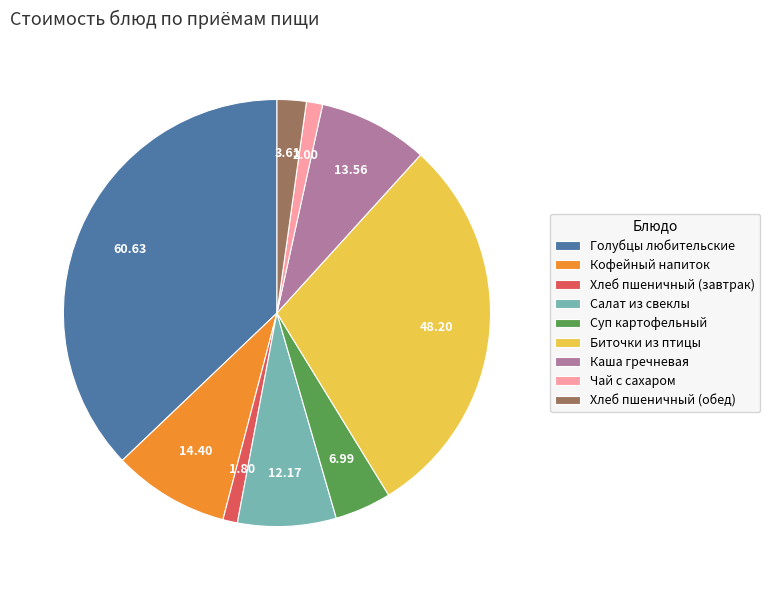

What is the largest slice in the pie chart?

Голубцы любительские